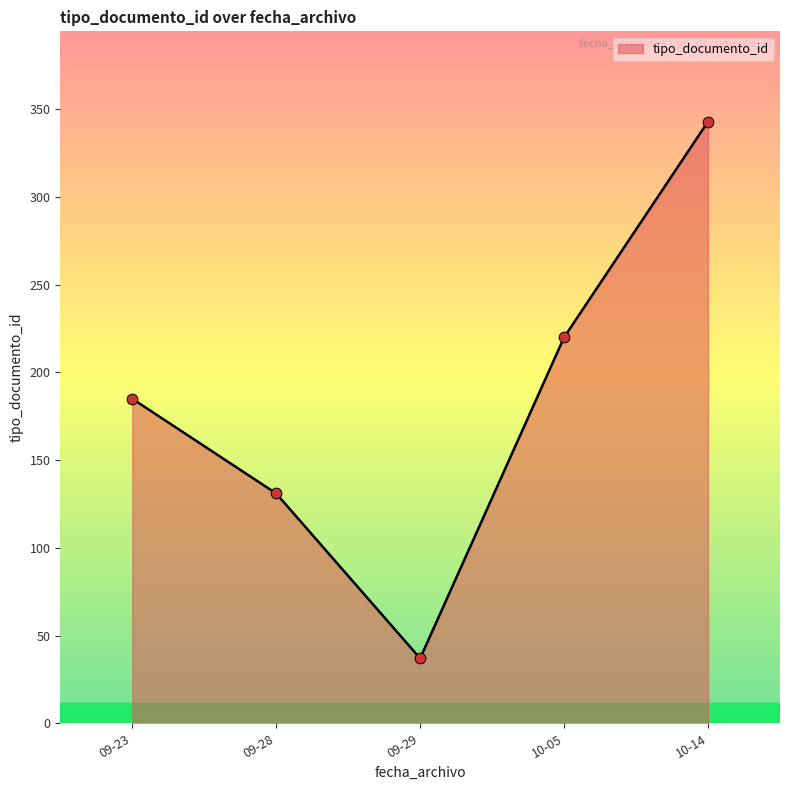

What is the ratio of the value at 10-14 to the value at 10-05?

1.6